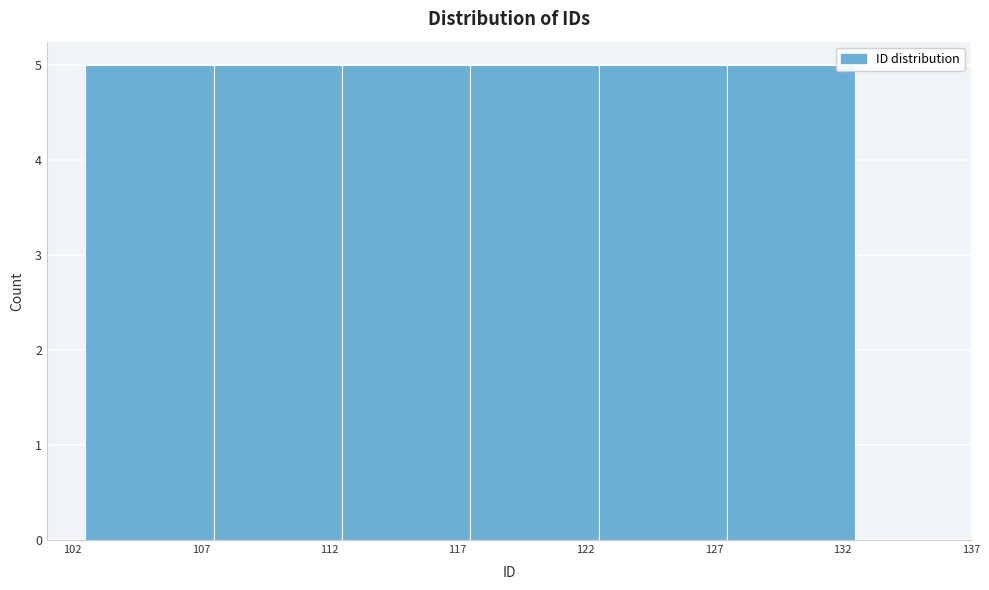

Reading left to right, transcribe this chart: for each bar, give the range it covers on the x-axis and its height. The values are not printed on the chart, so give them approximately, as read against the axis.

102.5 to 107.5: 5
107.5 to 112.5: 5
112.5 to 117.5: 5
117.5 to 122.5: 5
122.5 to 127.5: 5
127.5 to 132.5: 5